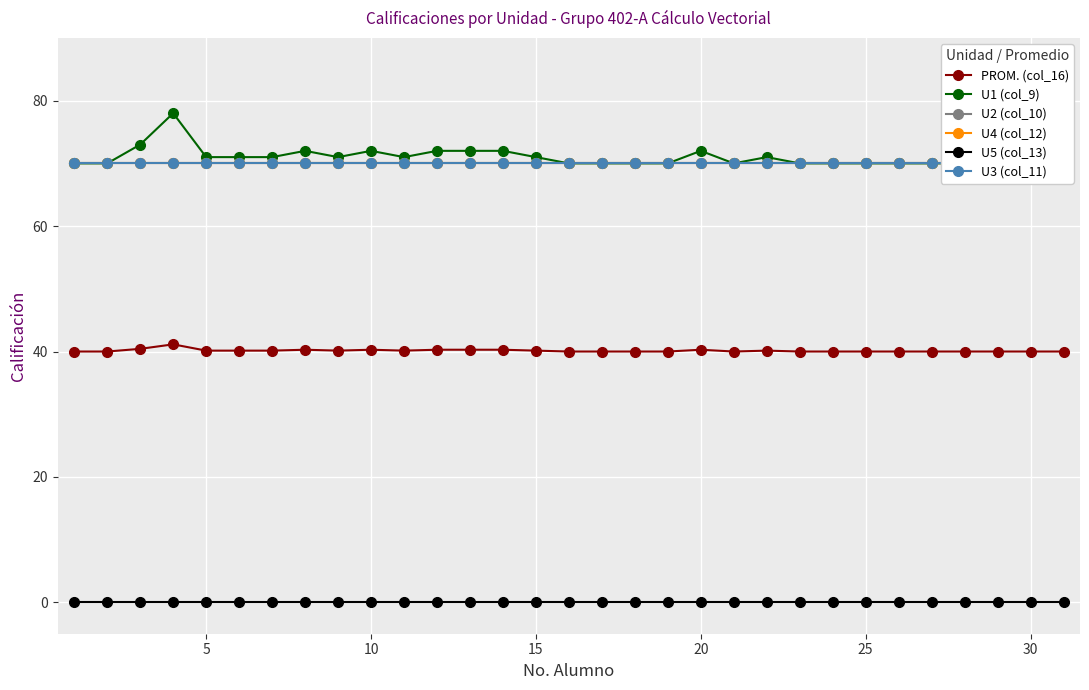

What is the difference between the second highest and second lowest values in the PROM. (col_16) series?

0.4